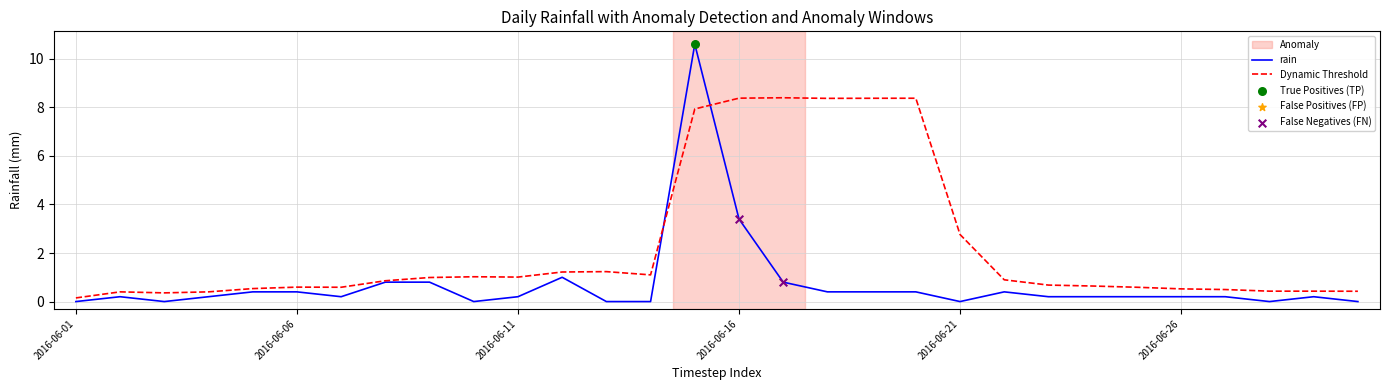

Which series has the widest spread of values?

rain